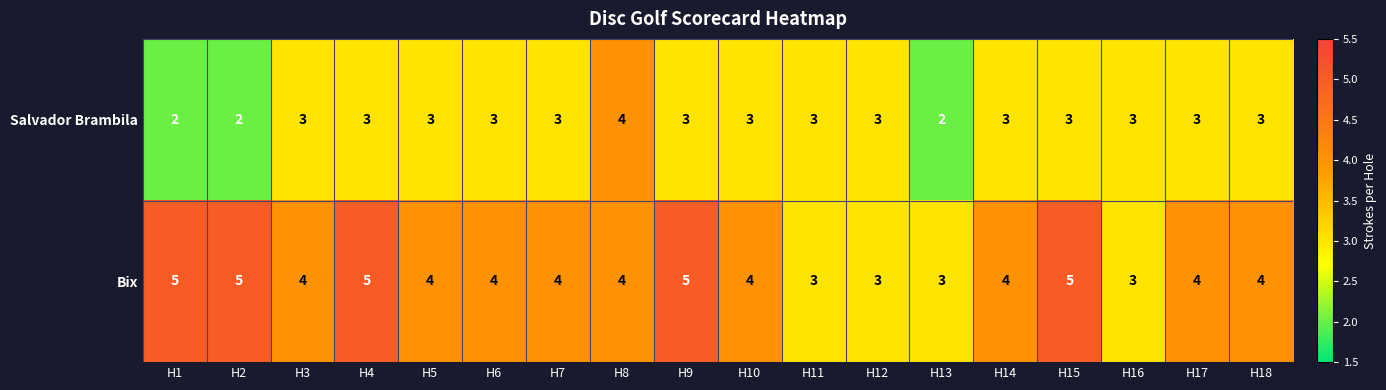

Count the Salvador Brambila values in the range 3 to 4.

15